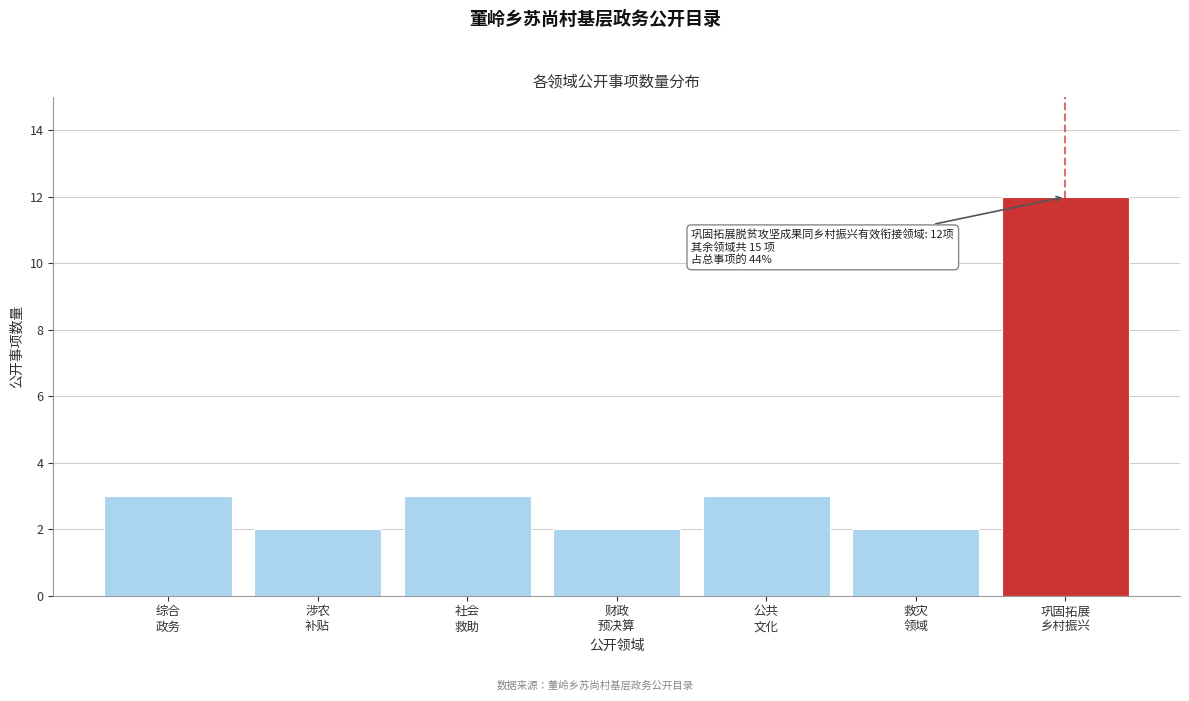

Reading left to right, transcribe all the data shown in this chart.

3	2	3	2	3	2	12